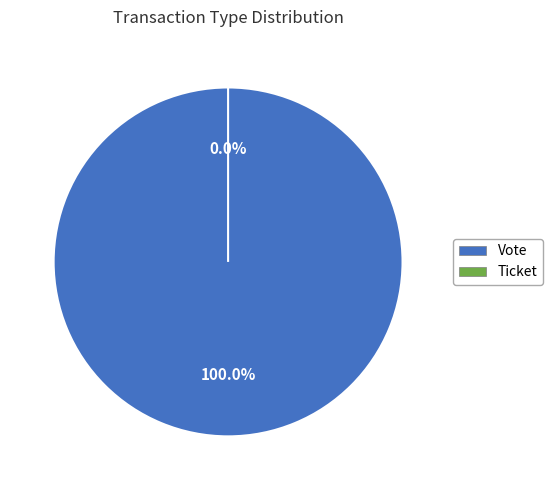

What percentage is the Vote slice, to the nearest percent?

100%